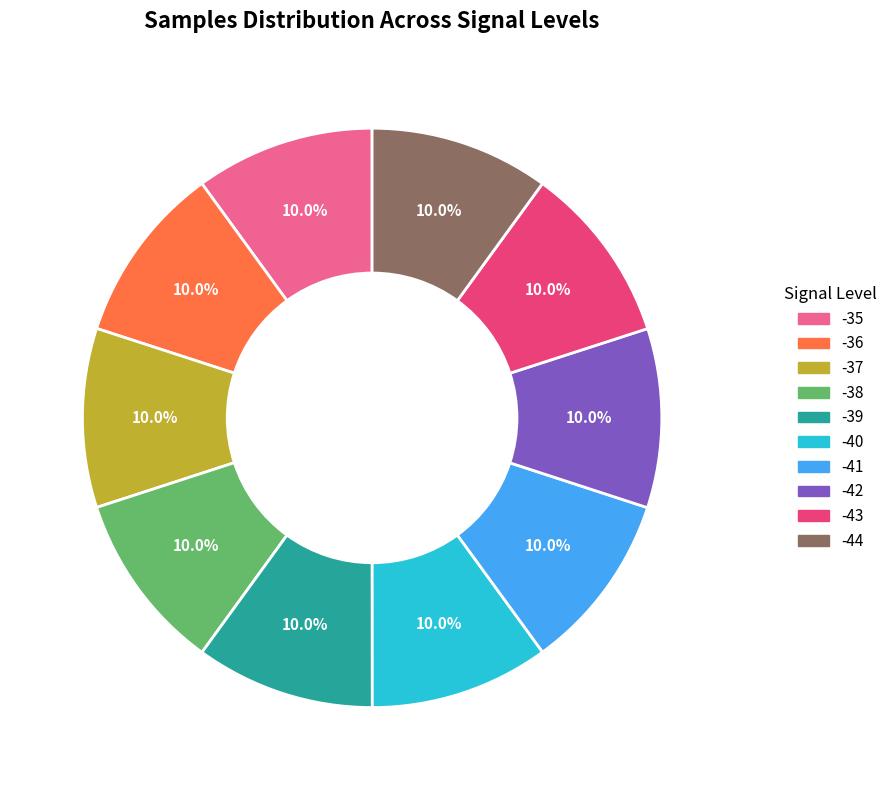

Does any single category account for the majority?

No